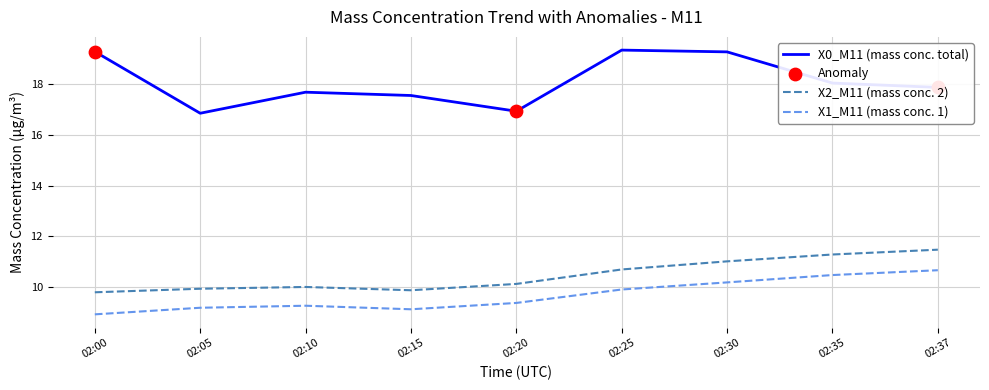

What is the spread (max minus min) of values at 02:00?

10.4